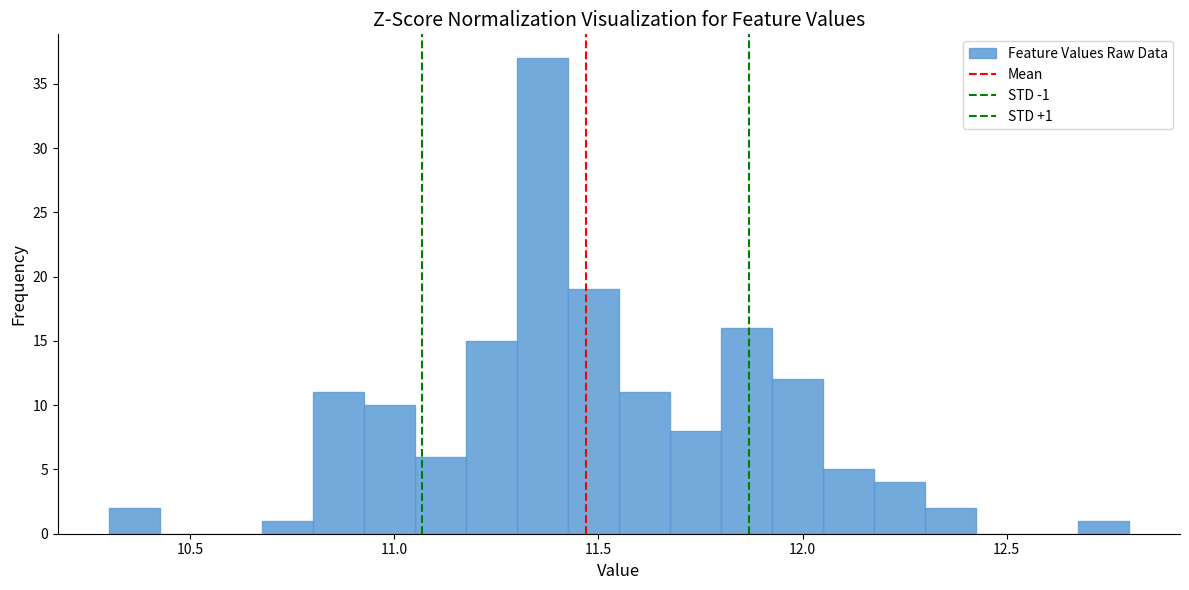

Read against the x-axis, roughly where is the centre of the tallest bar?

11.35